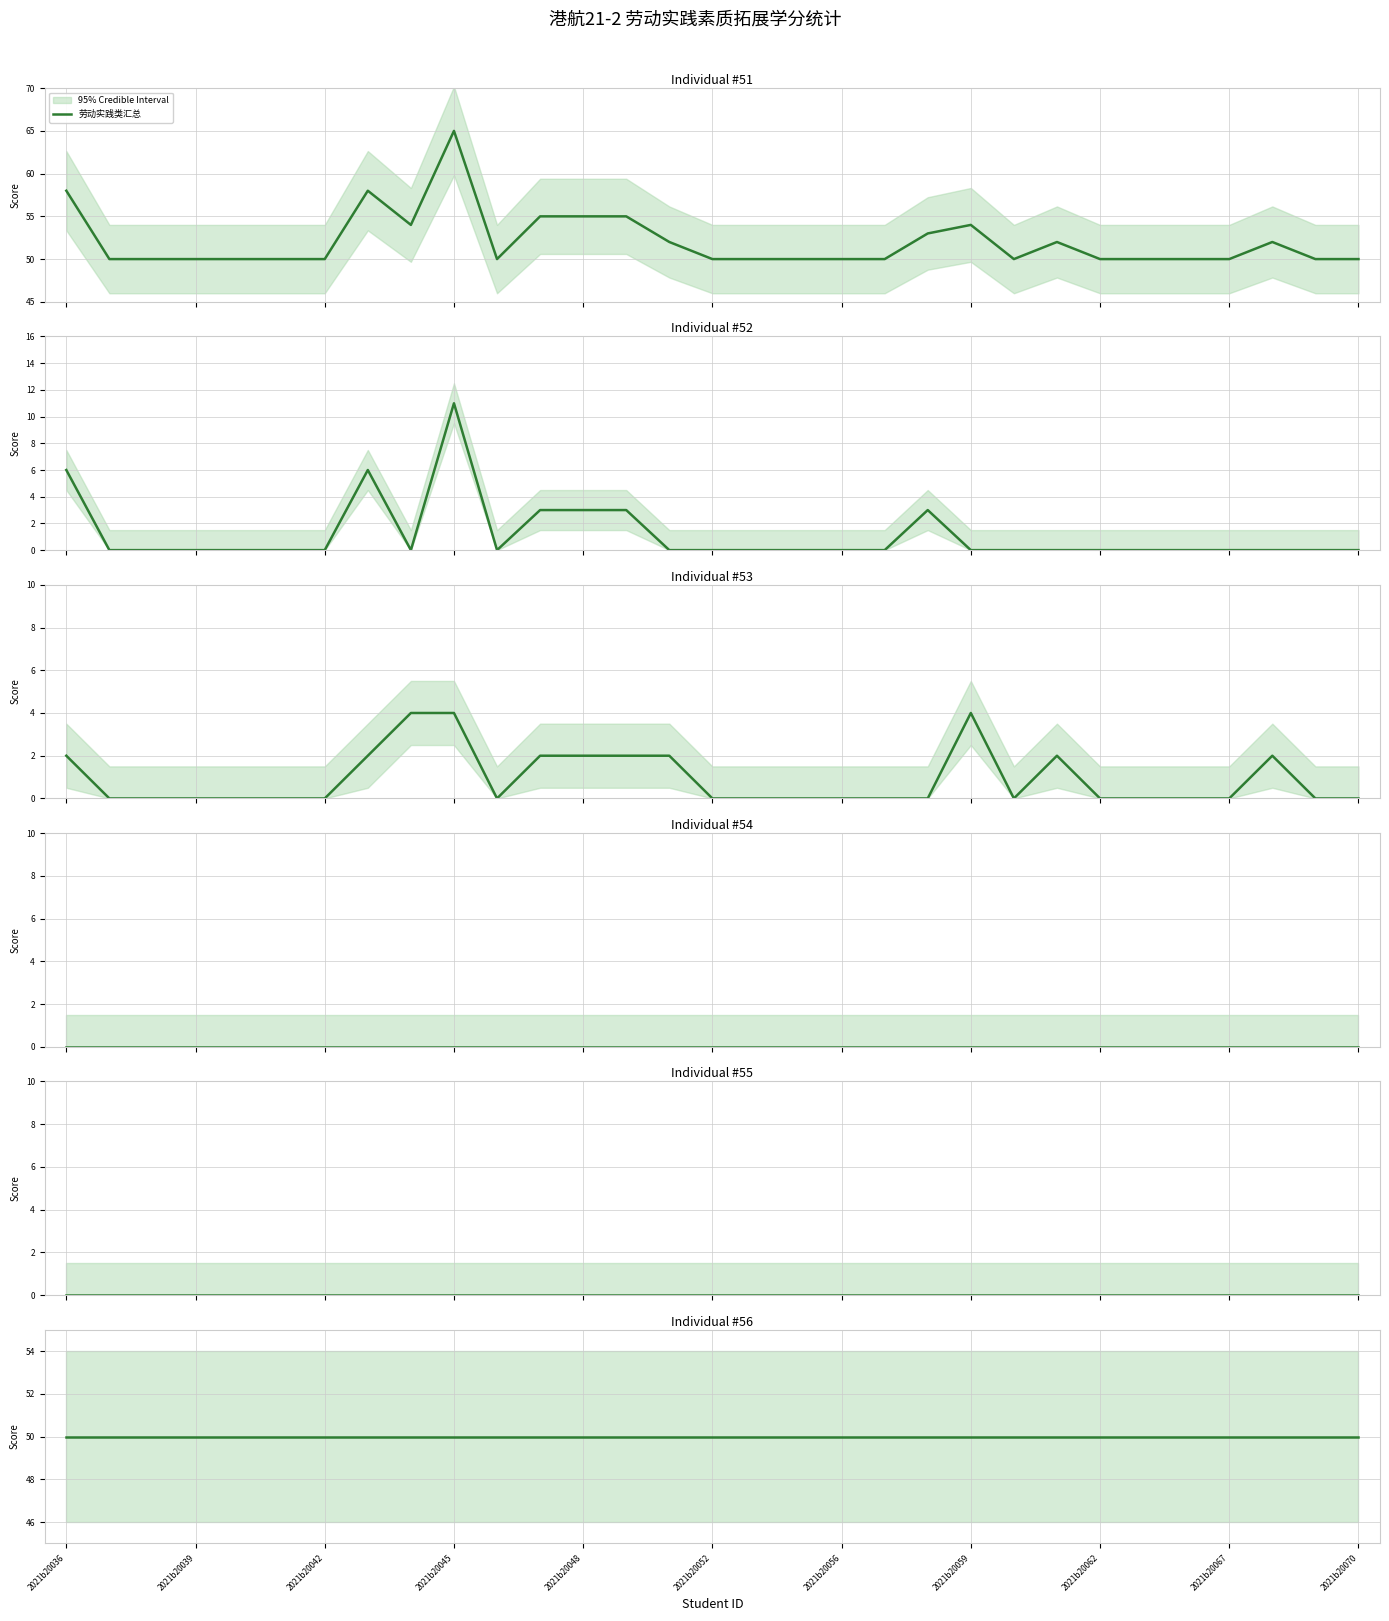

Which series changed the most between 2021b20042 and 23?

劳动实践类汇总